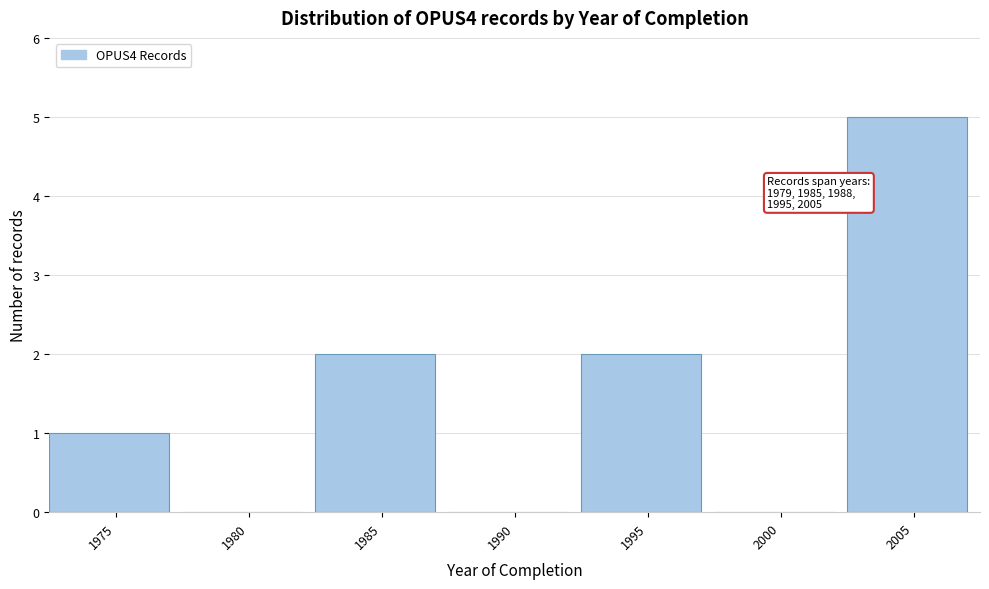

Reading left to right, list all the values displayed in this chart.

1975=1	1980=0	1985=2	1990=0	1995=2	2000=0	2005=5